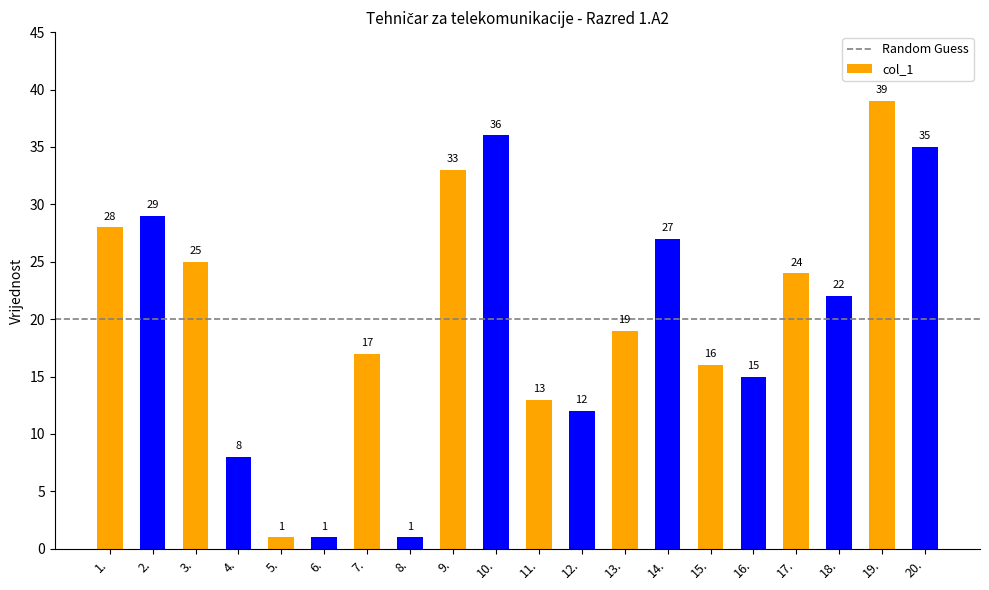

What is the label of the 5th bar from the right?

16.